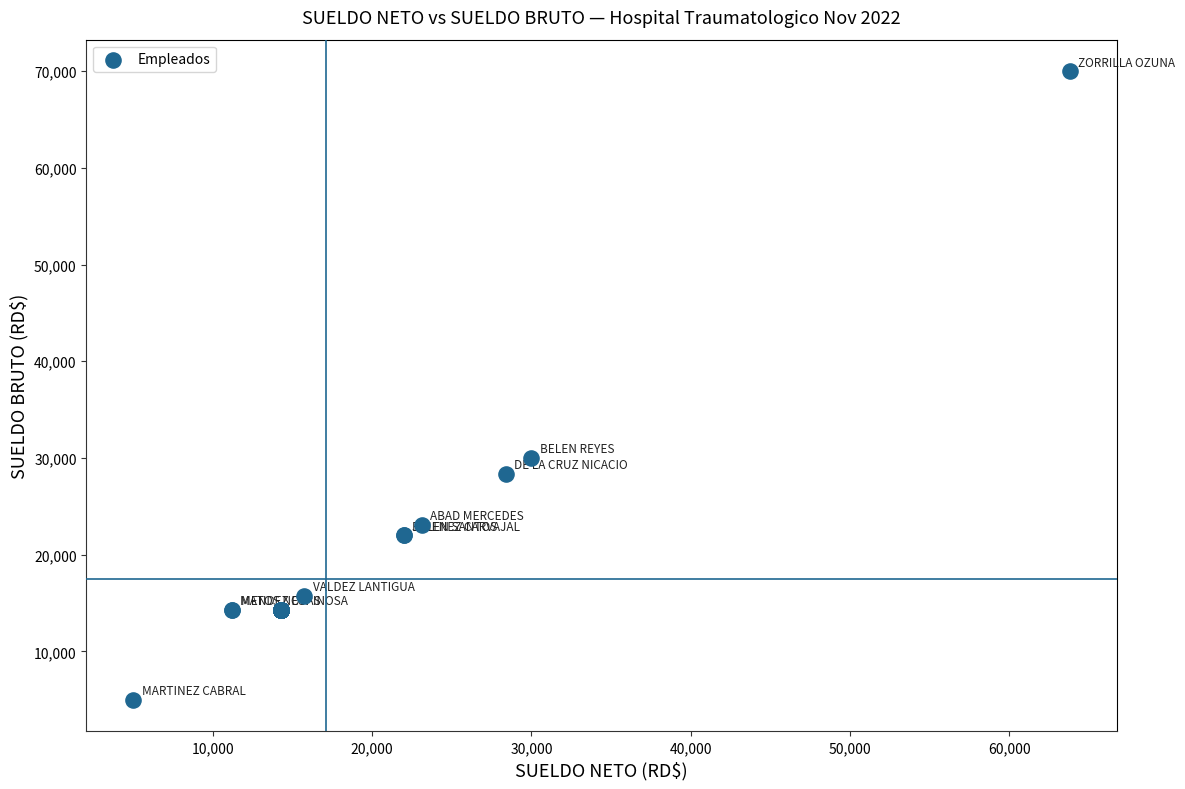

What Y value in the scatter plot is closest to 37500?

30000.0